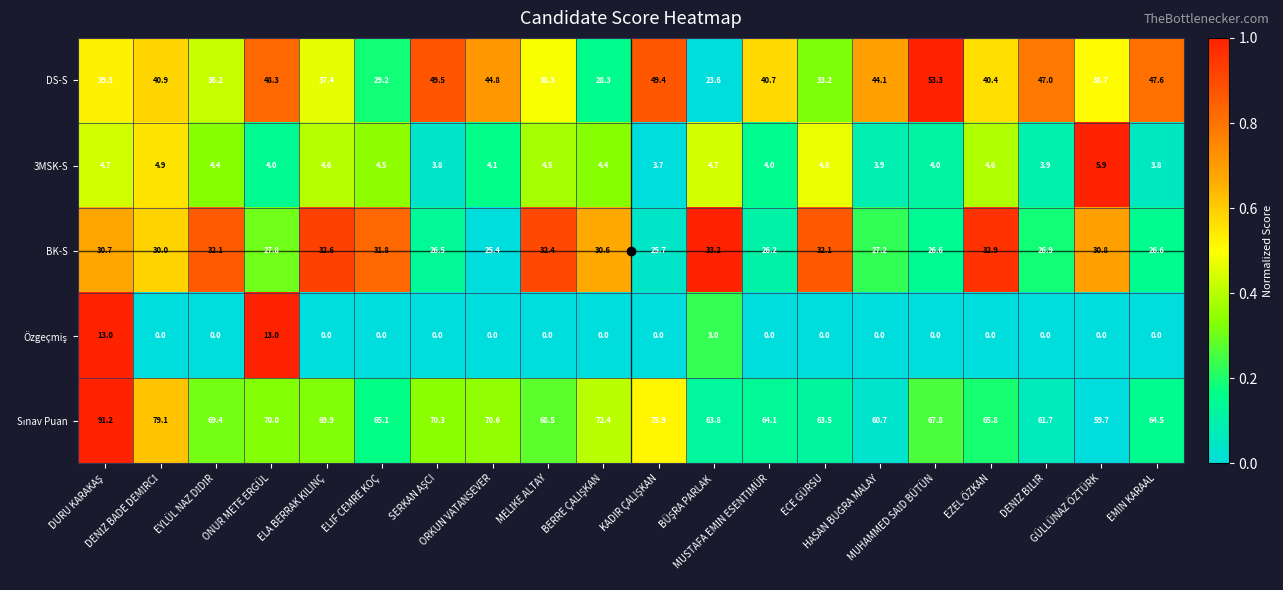

At how many categories does at least one series exceed 37?

20